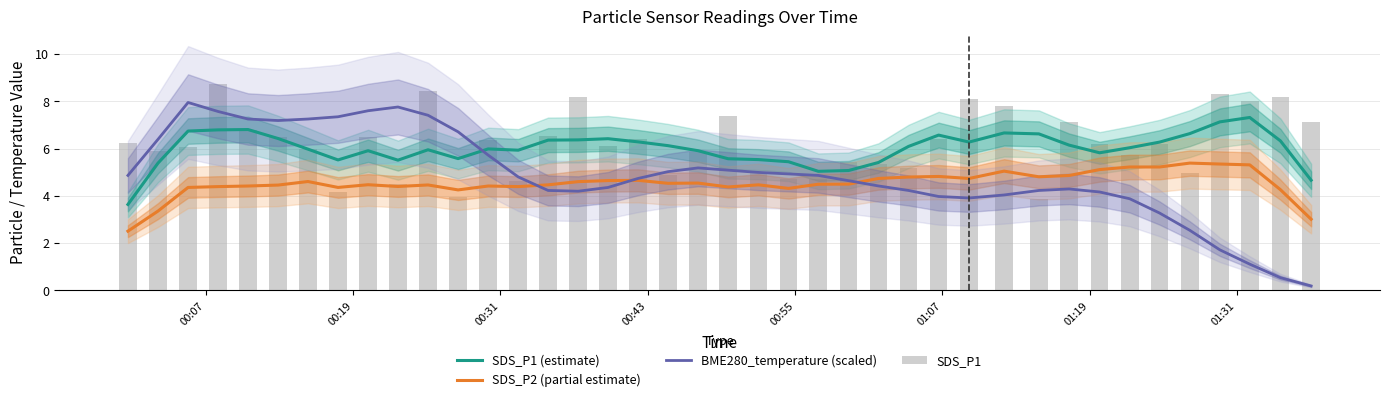

Does the chart contain stacked bars?

No